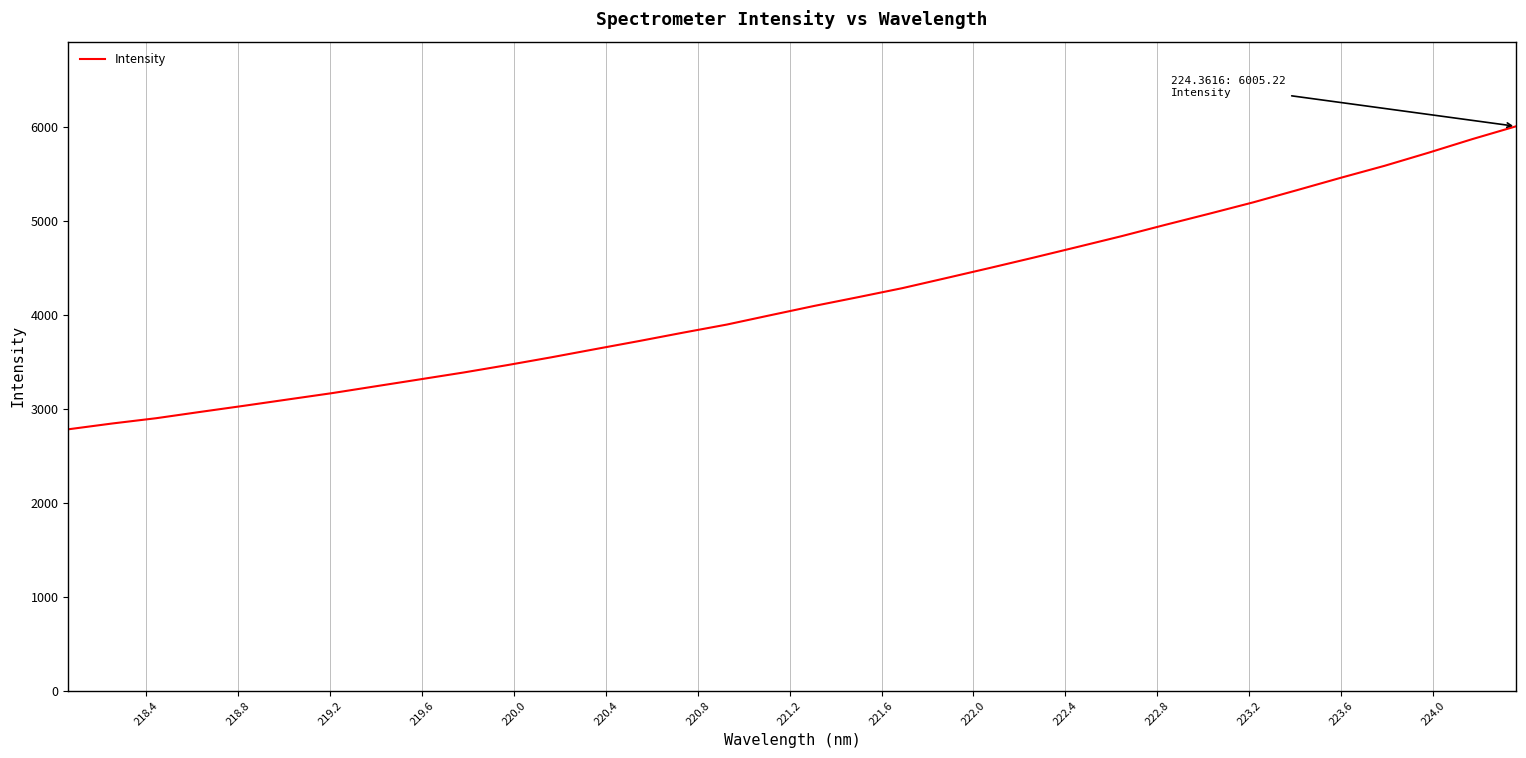

What is the maximum value shown in the chart?

6005.2